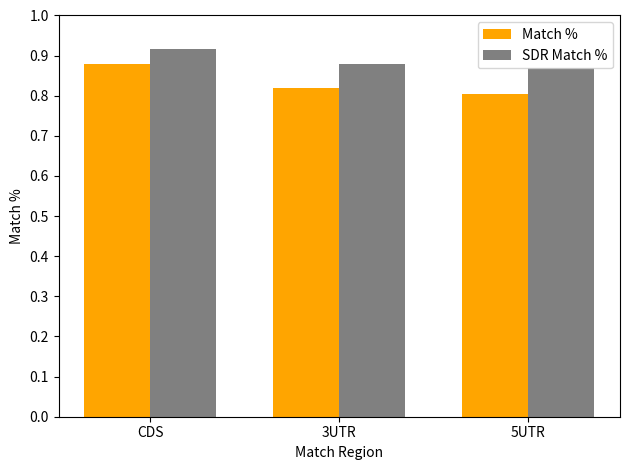

At how many categories does at least one series exceed 0?

3